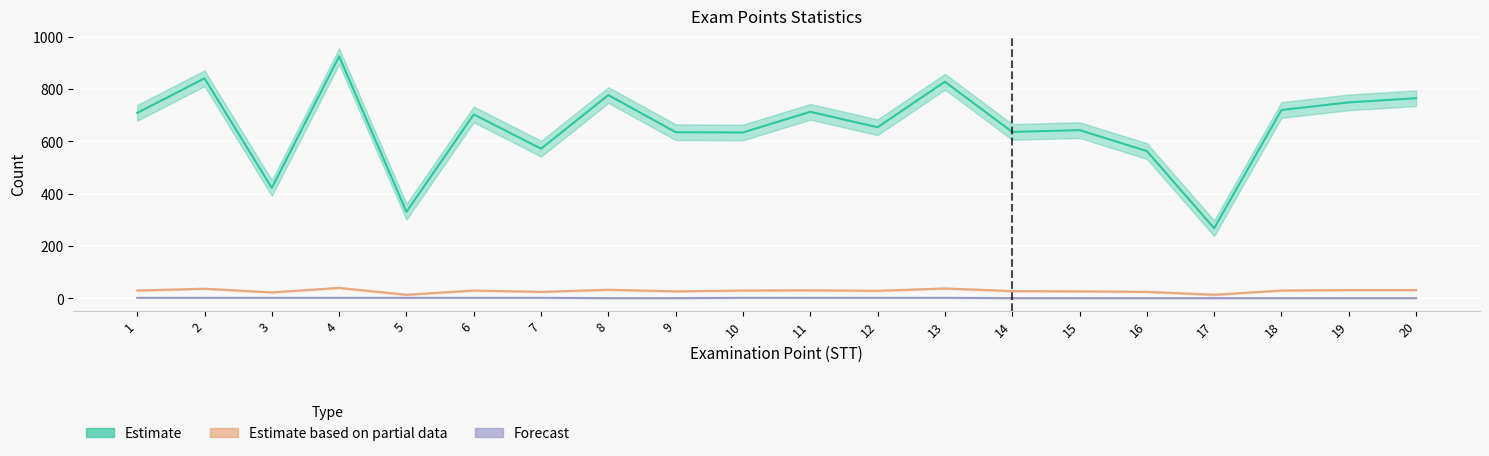

Which category has the lowest value across all series?

8